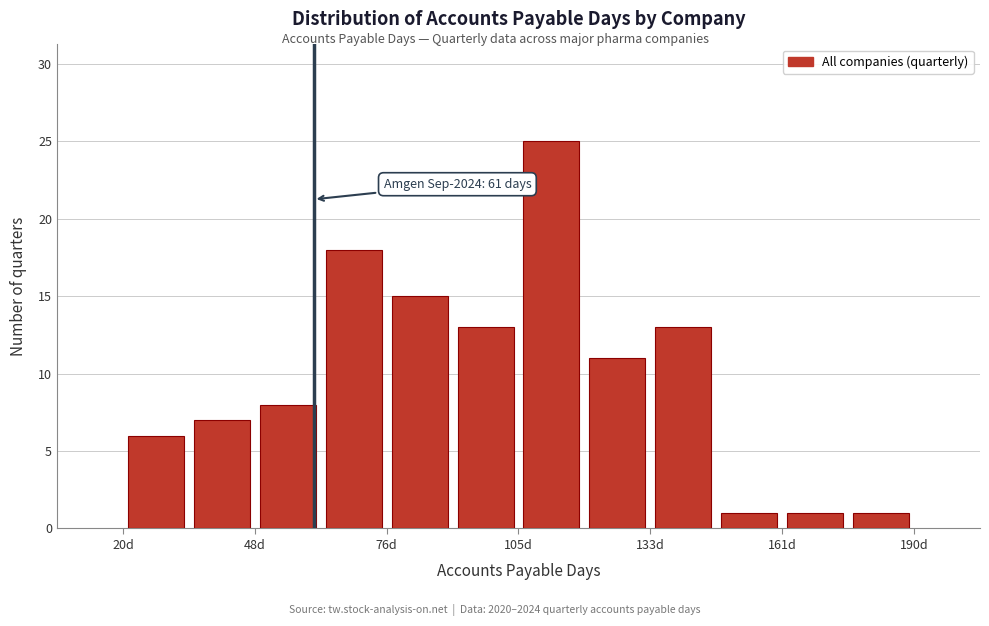

Around what value on the x-axis is the tallest bar? Give the approximate position of its centre, as read against the axis.

110